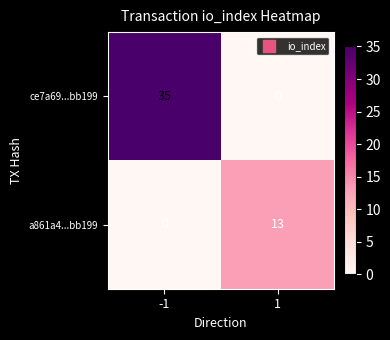

What is the difference between the maximum and minimum values in the a861a4...bb199 series?

13